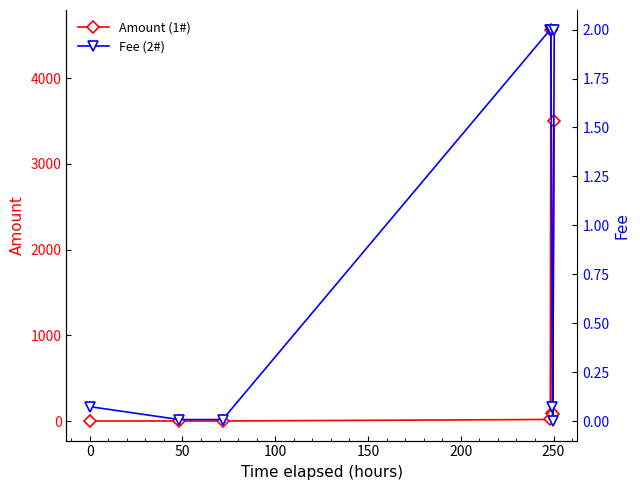

What is the value of the Amount (1#) point at the 8th from the left?

3506.0